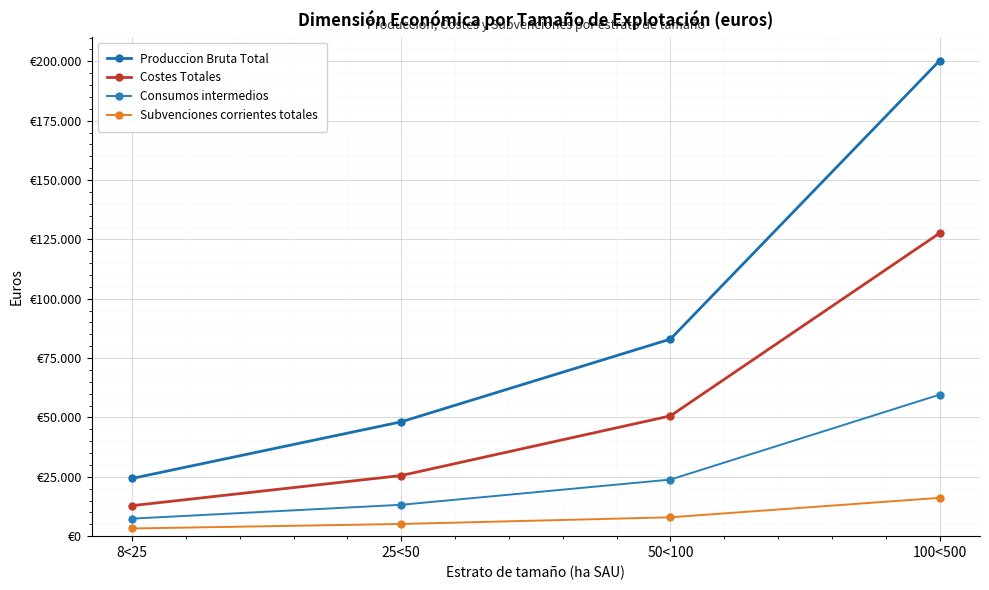

Is it true that Produccion Bruta Total equals 200306 at 100<500?

True